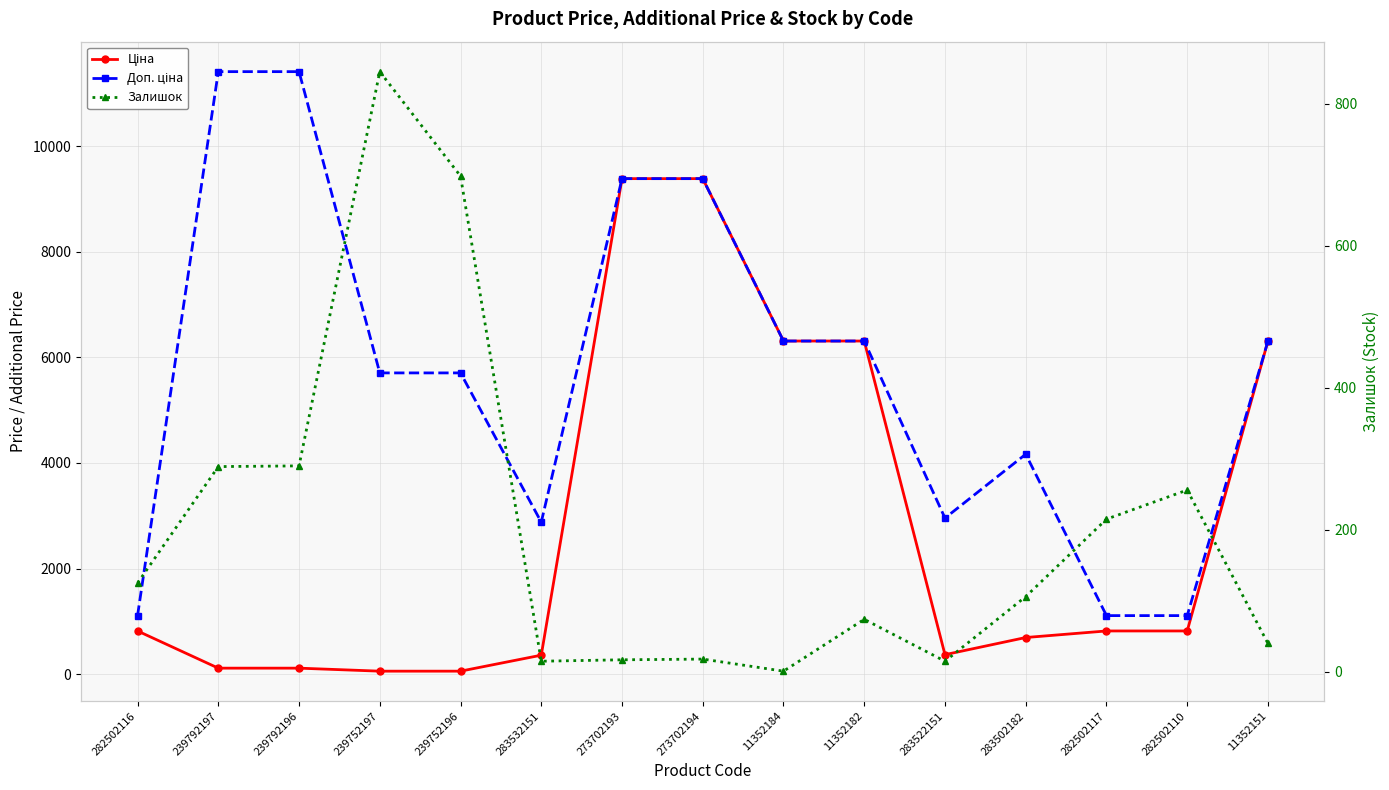

At which category does the chart reach its peak across all series?

239792197